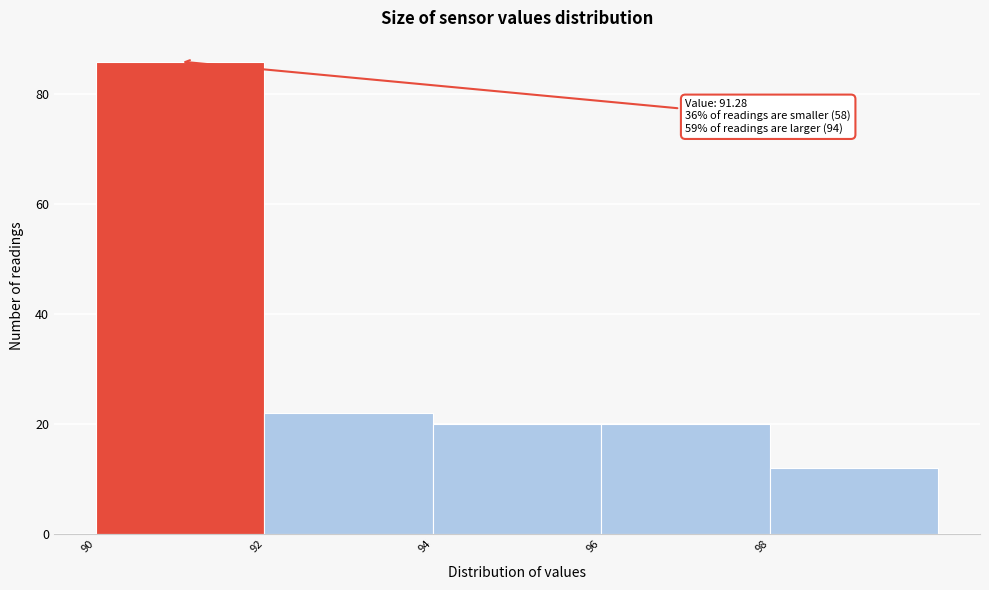

Over which range of the x-axis is the bar tallest?

90 to 92